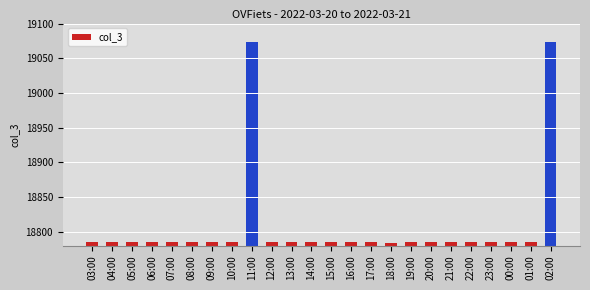

Approximately how many times larger is the value at 02:00 compared to 16:00?

1.0